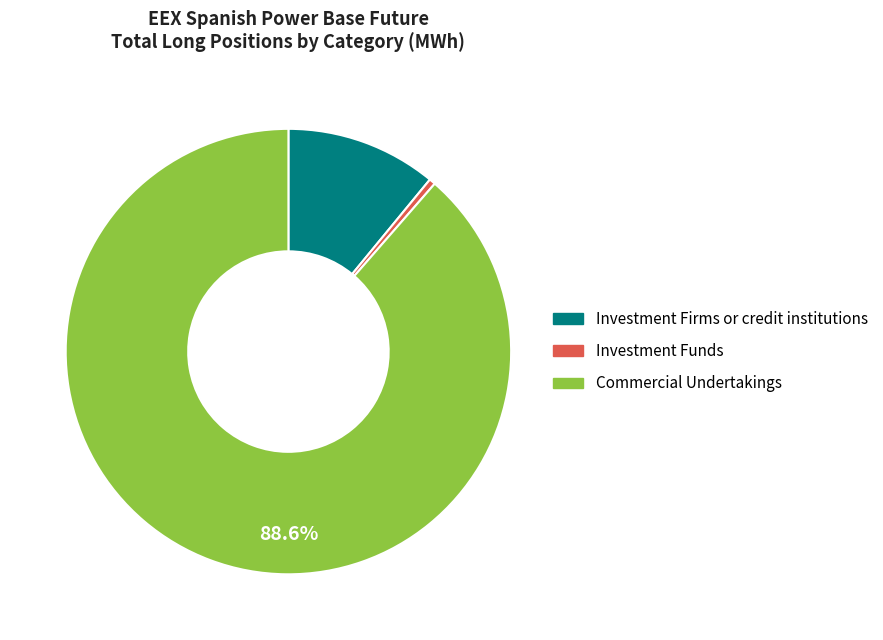

Count the number of slices in the pie.

3